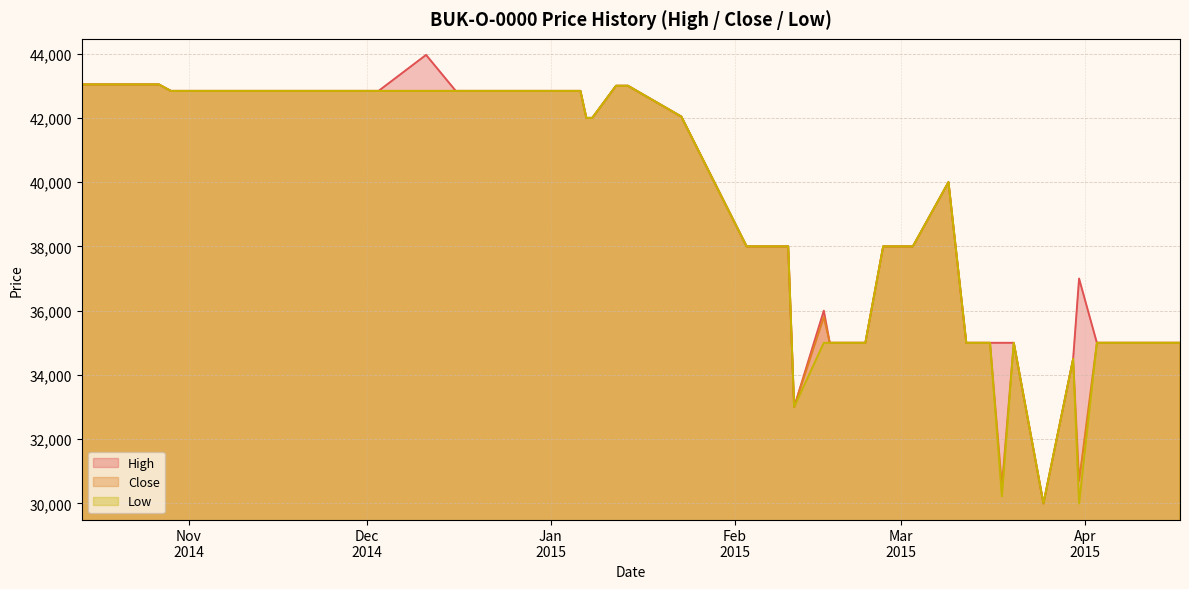

Rank the series by their maximum value, from highest to lowest.

High, Low, Close